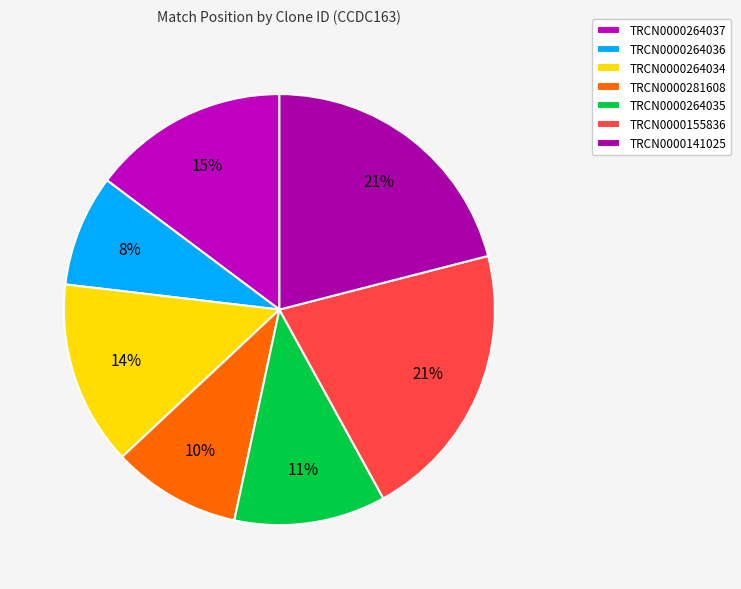

Which category has the smallest portion of the pie?

TRCN0000264036